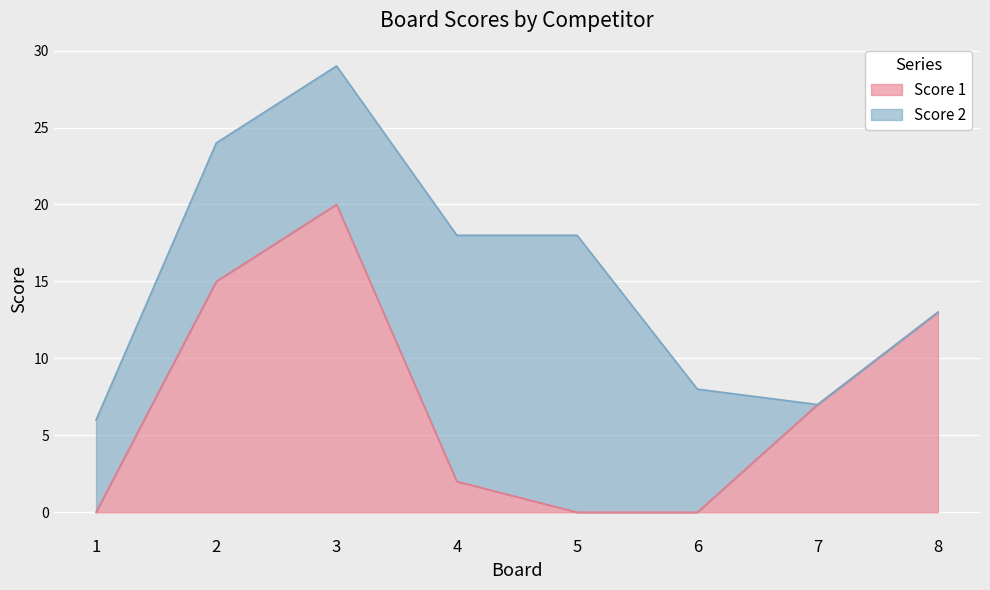

Where is the data nearest to the value 10?

7